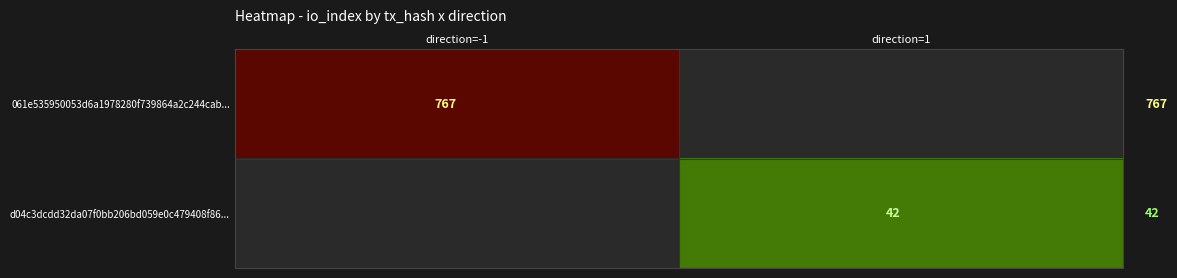

Between direction=1 and direction=-1, which is larger?

direction=-1